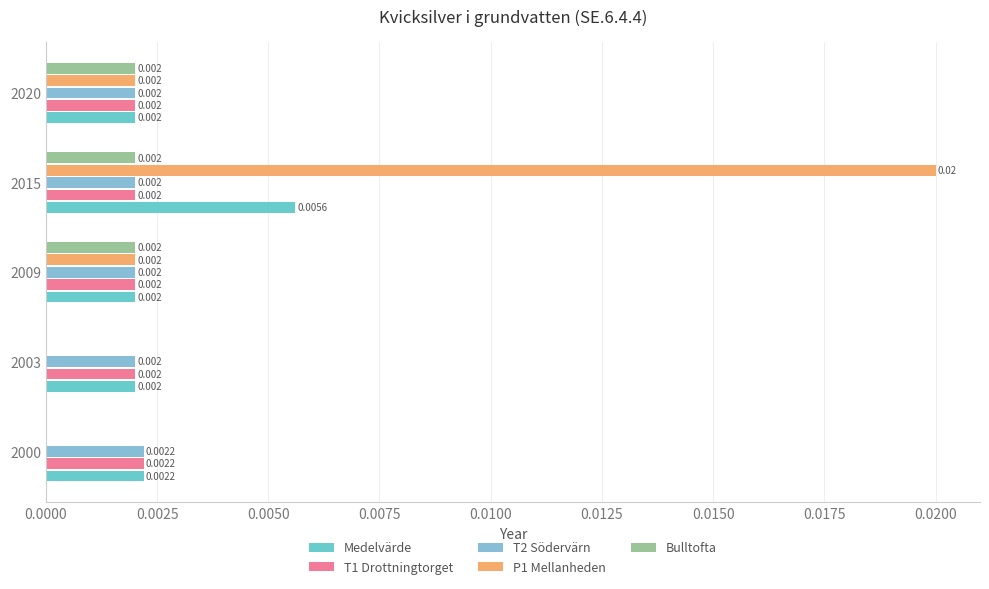

Reading right to left, list all the values displayed in this chart.

Medelvärde: 0.0	0.0	0.0	0.0	0.0
T1 Drottningtorget: 0.0	0.0	0.0	0.0	0.0
T2 Södervärn: 0.0	0.0	0.0	0.0	0.0
P1 Mellanheden: 0.0	0.0	0.0	0.0	0.0
Bulltofta: 0.0	0.0	0.0	0.0	0.0